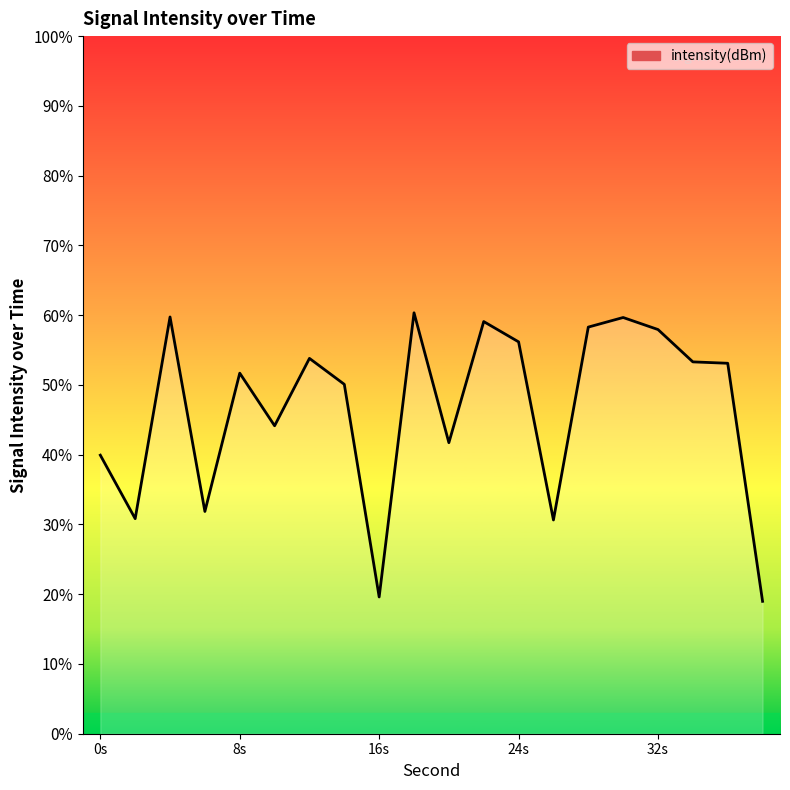

What is the smallest value displayed?

19.0